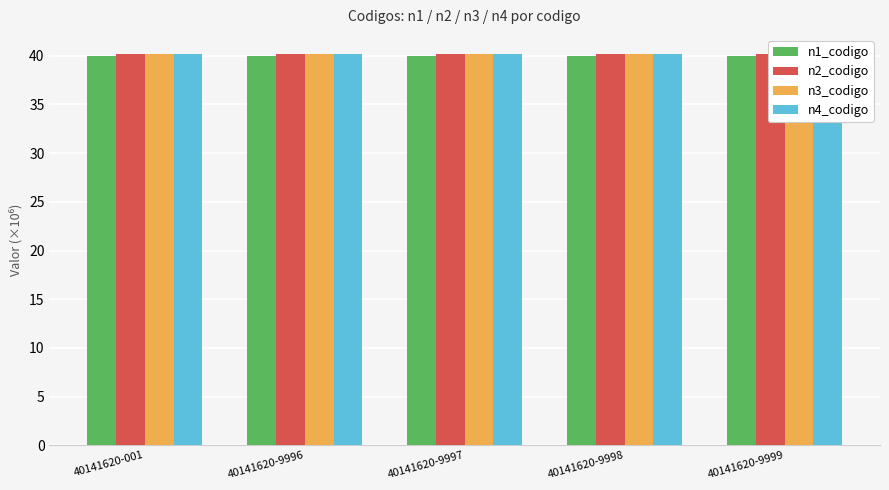

What is the value of the n2_codigo bar at the 4th from the left?

40.1